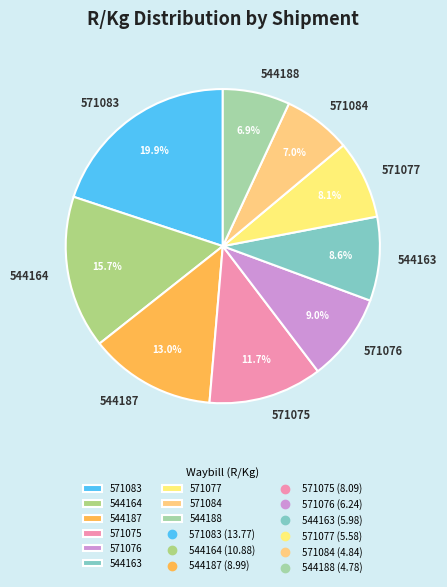

Which category has the biggest portion of the pie?

571083